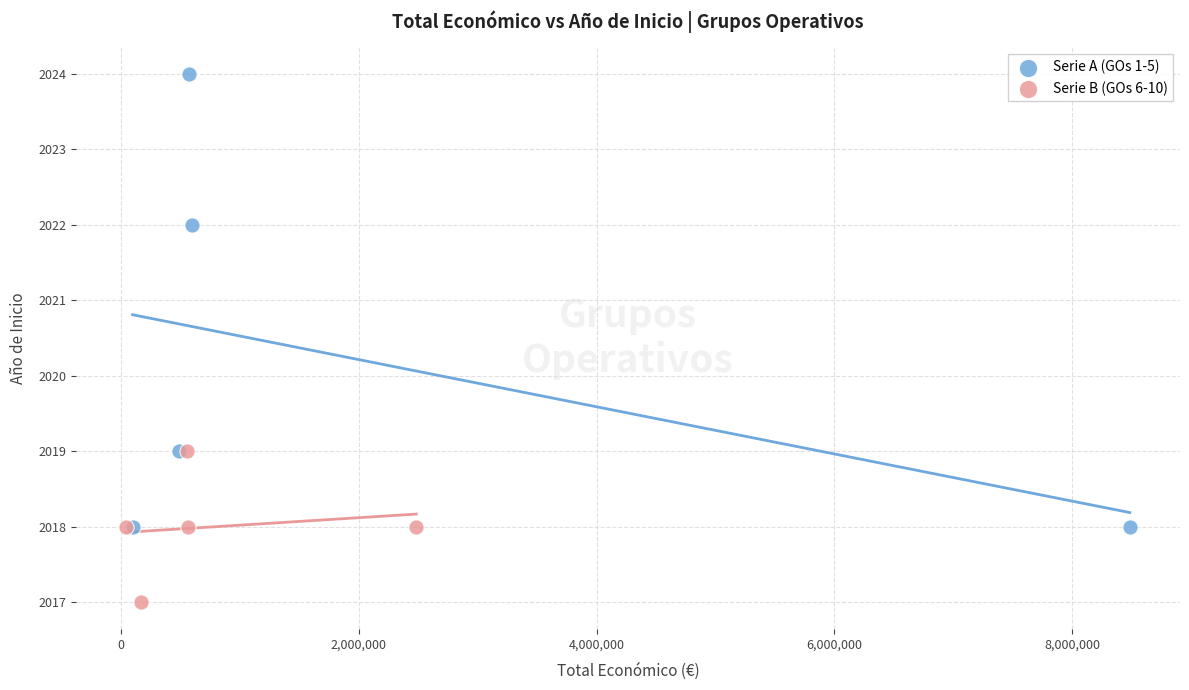

Which series has the widest spread of Y values?

Serie A (GOs 1-5)